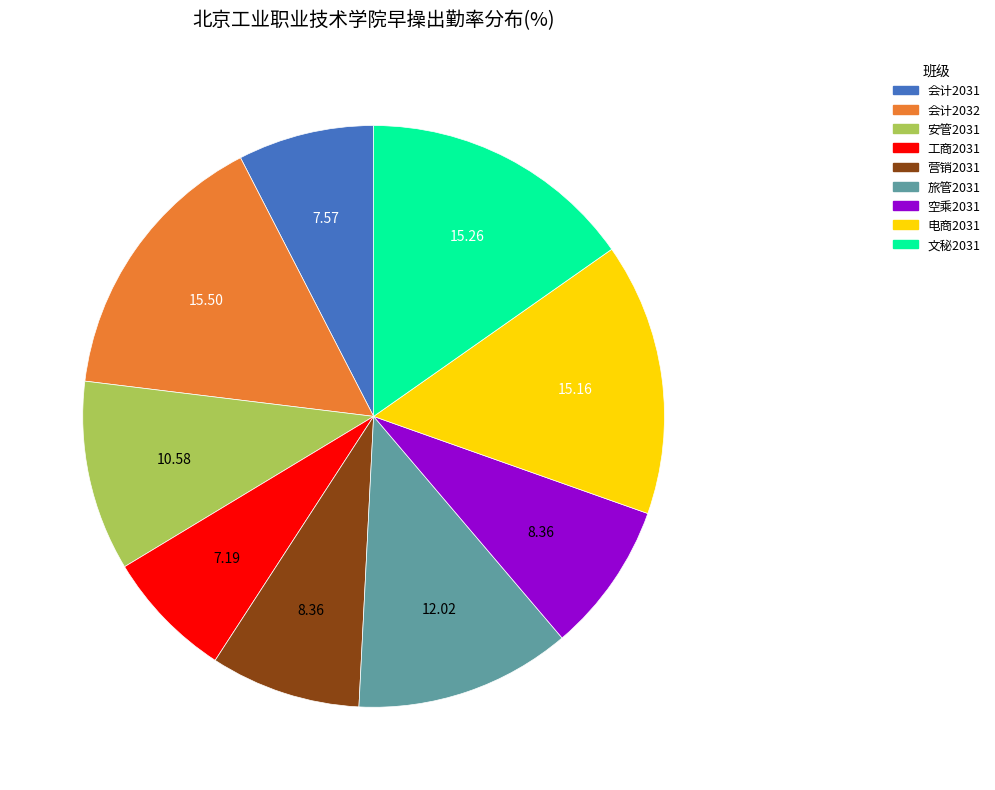

Is there a majority slice in this chart?

No